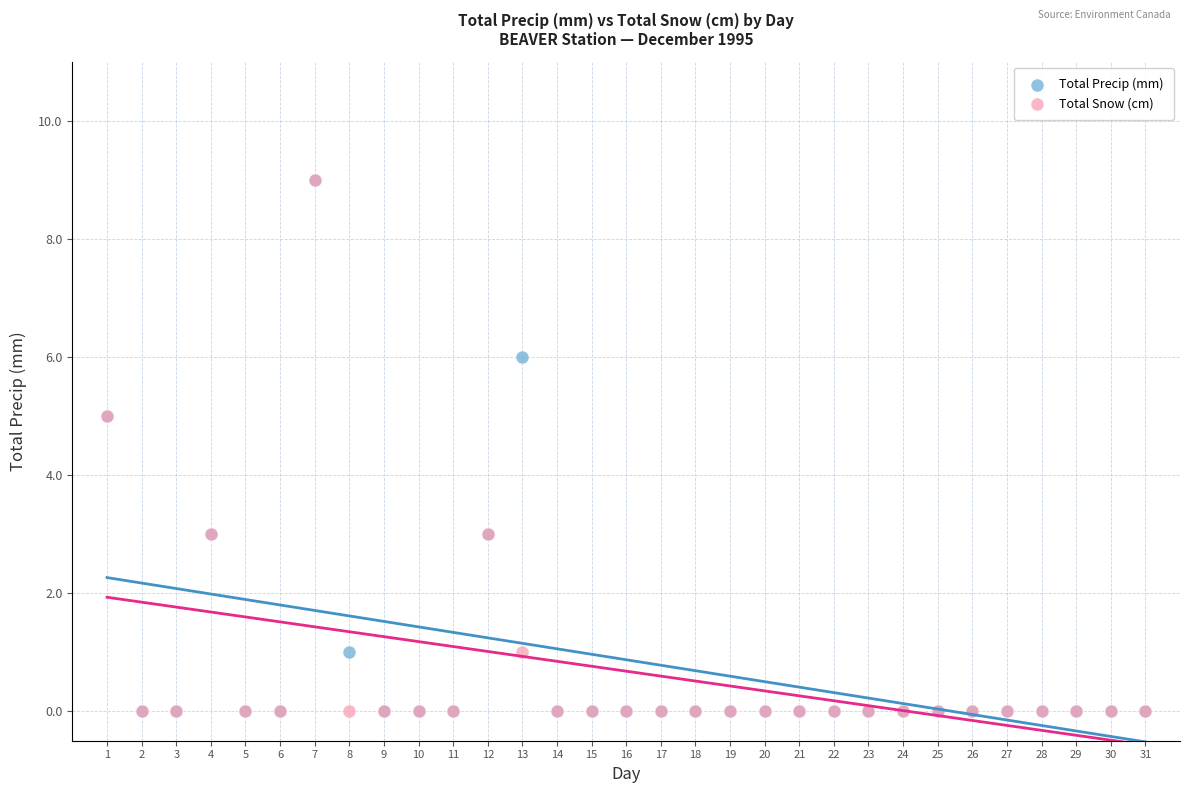

What are all the series names shown in the legend?

Total Precip (mm), Total Snow (cm)